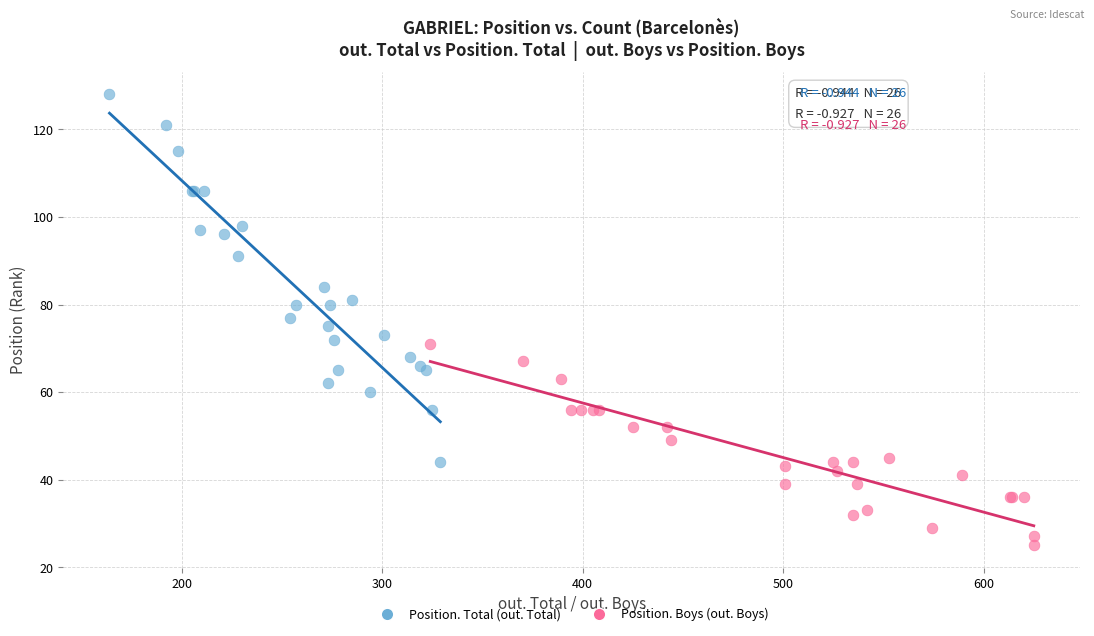

What are all the series names shown in the legend?

Position. Total (out. Total), Position. Boys (out. Boys)